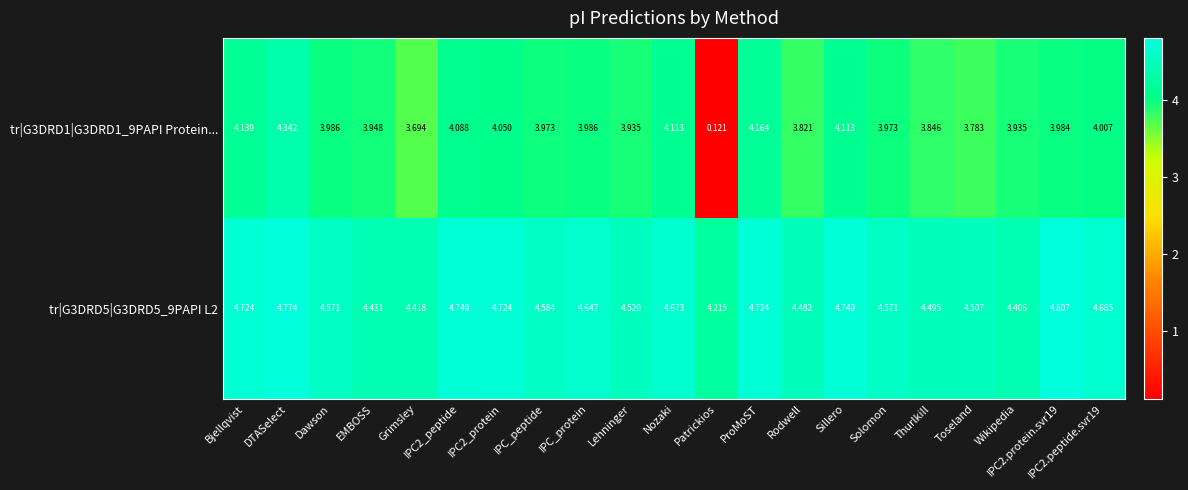

At which category does the chart reach its minimum across all series?

Patrickios